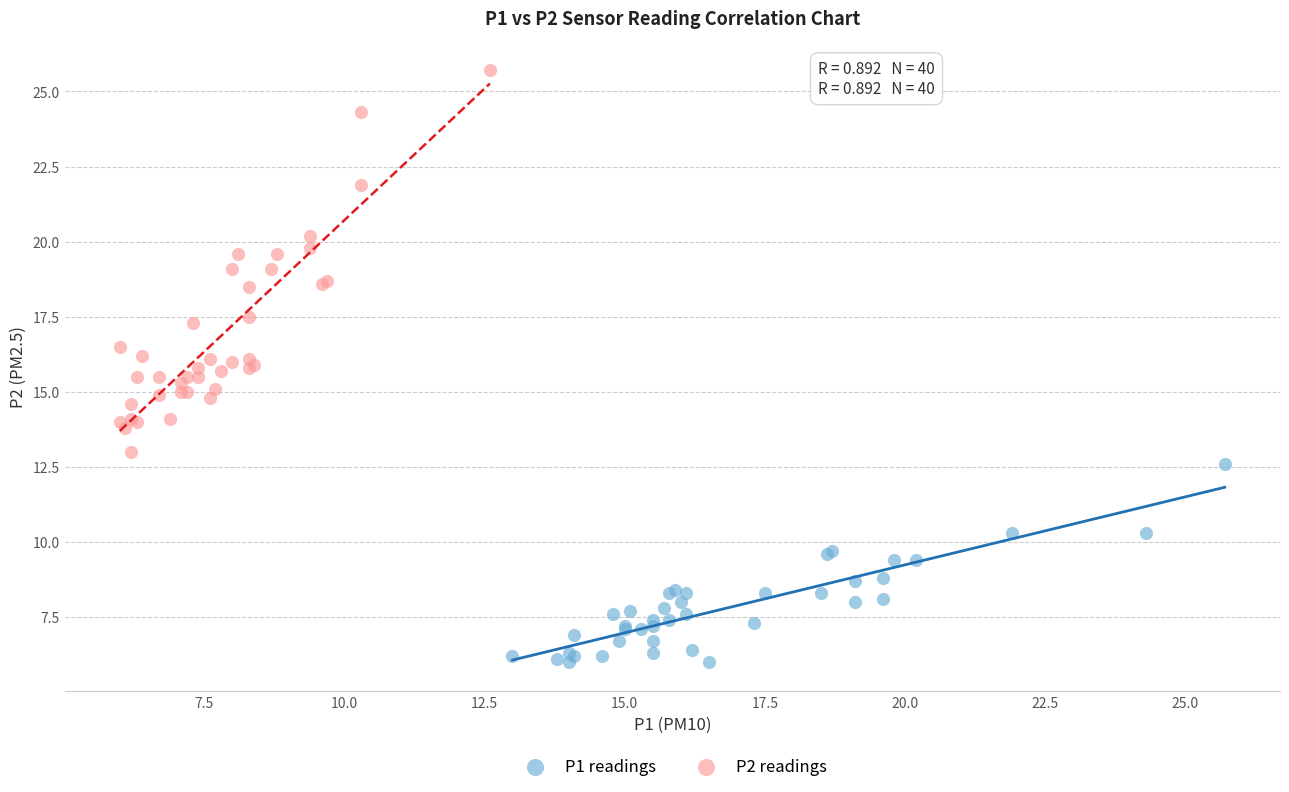

Which series reaches the maximum Y coordinate?

P2 readings